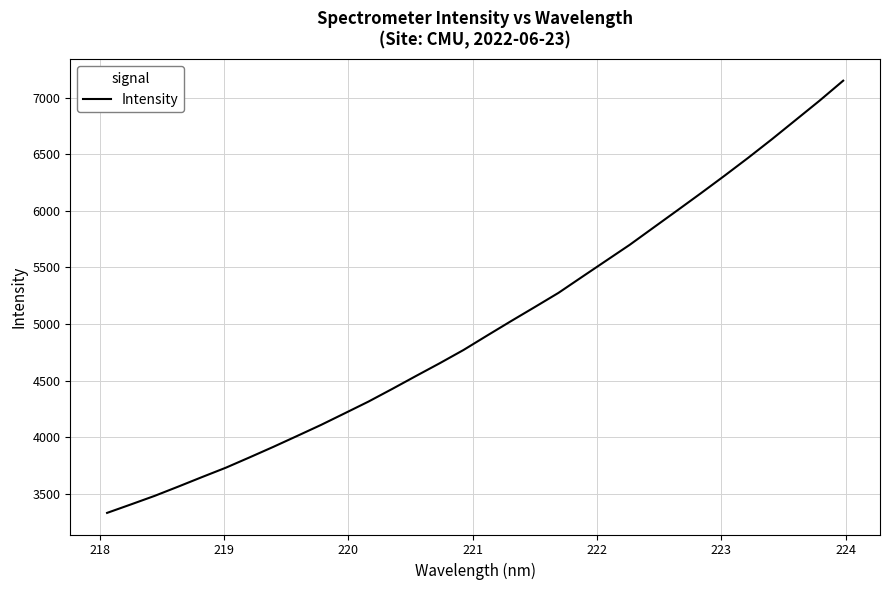

What is the difference between the maximum and minimum values?

3815.8